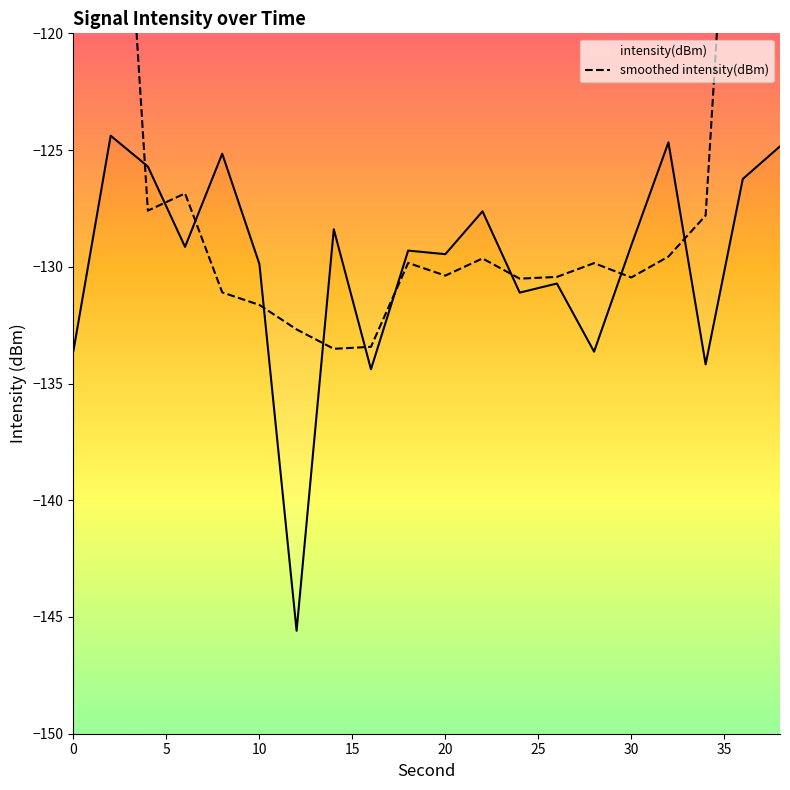

Does the chart display data point markers on the line(s)?

No